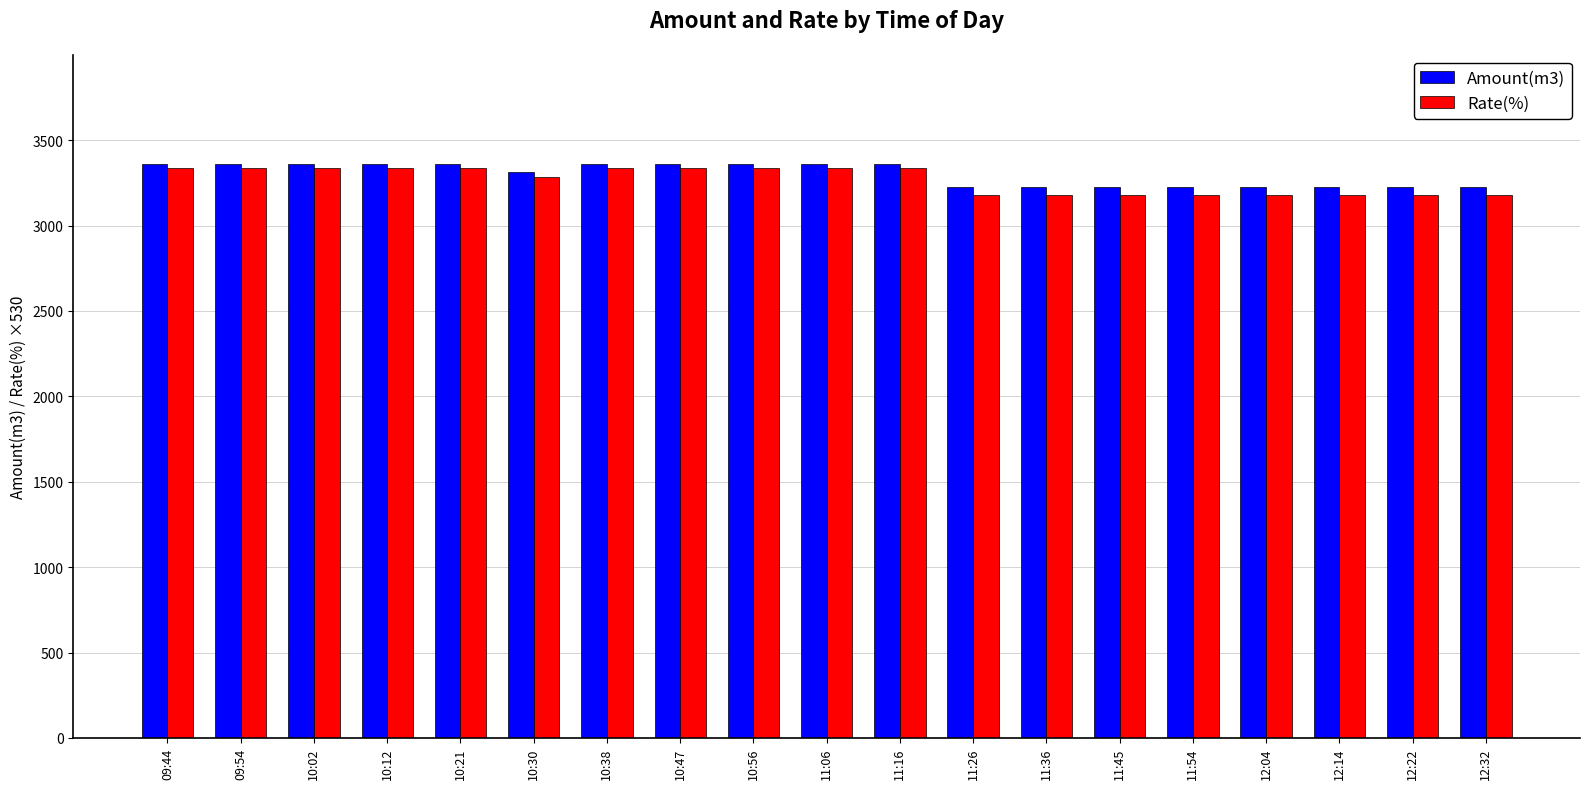

True or false: Amount(m3) has a value of 662 at 11:36.

False